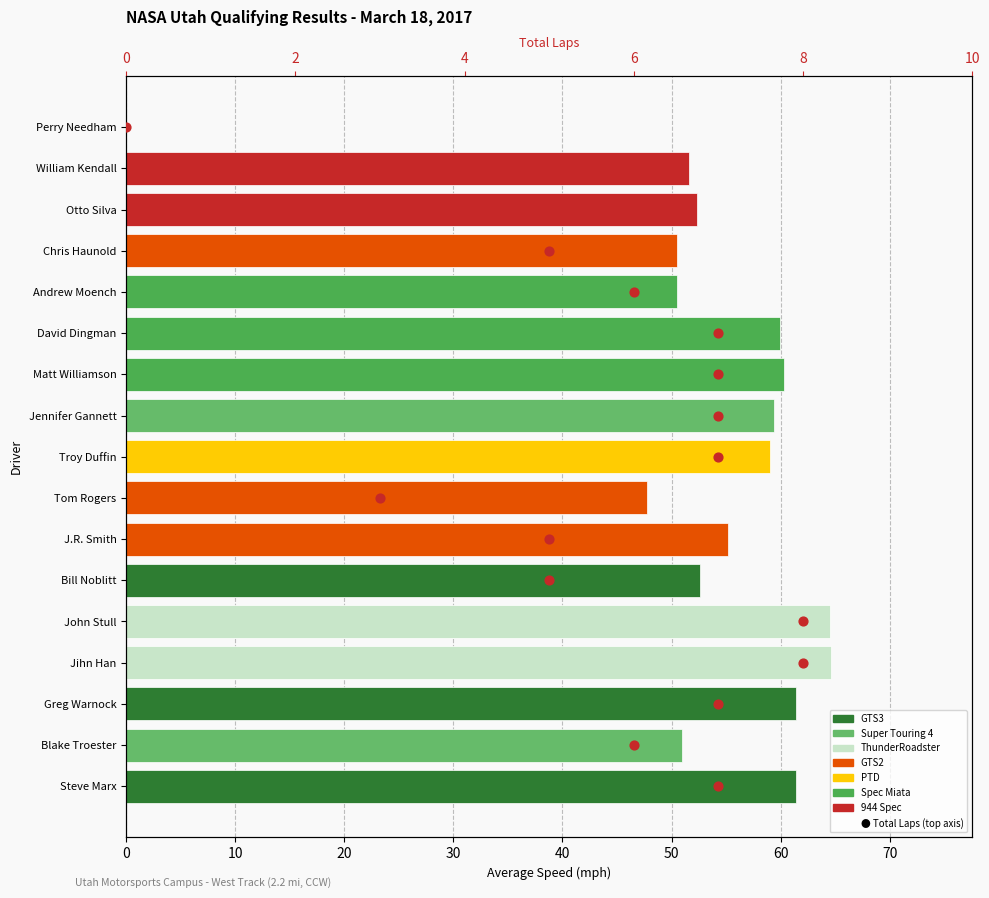

What is the change in value from 0 to 13?

+13